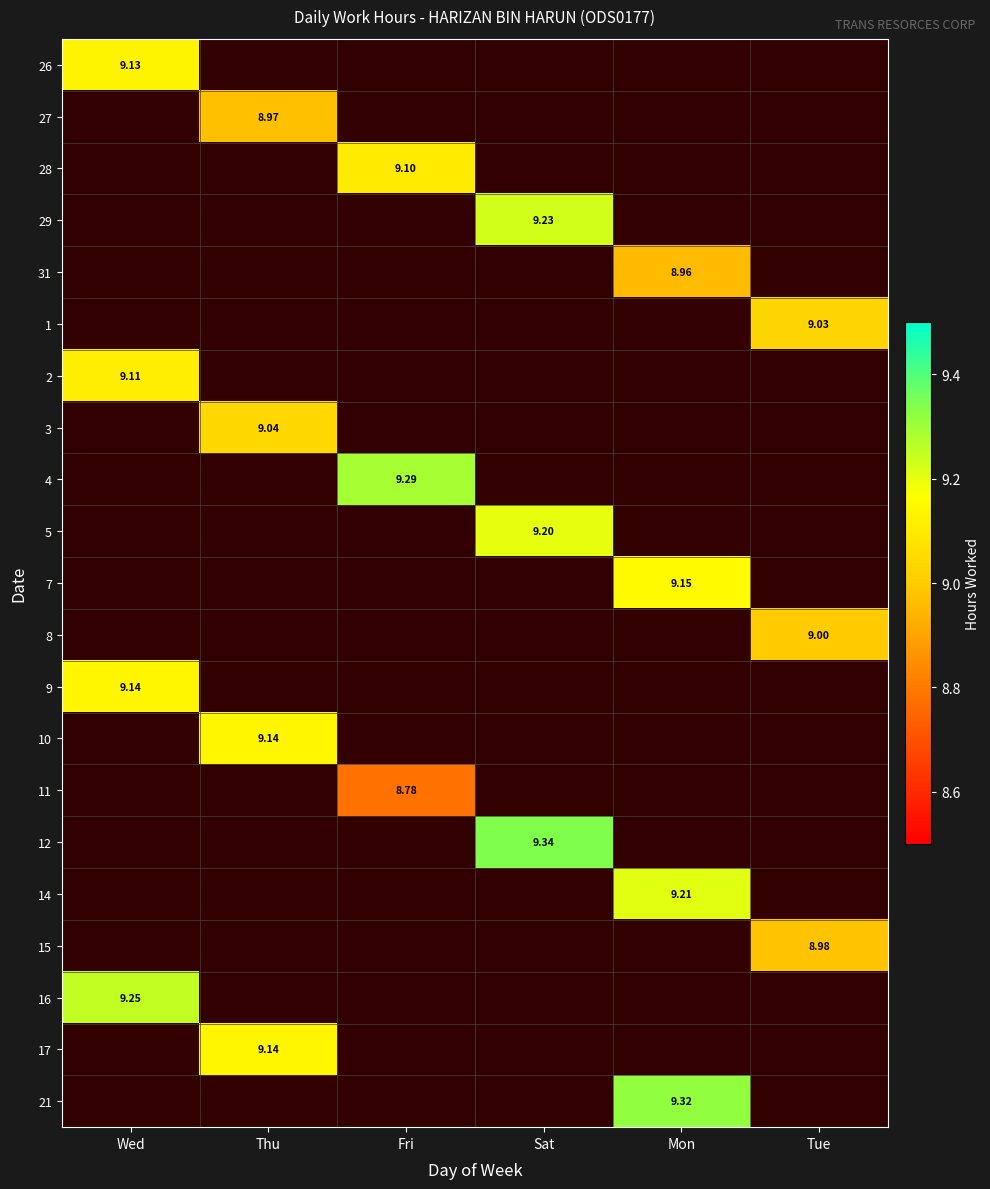

Count the number of categories in the chart.

6